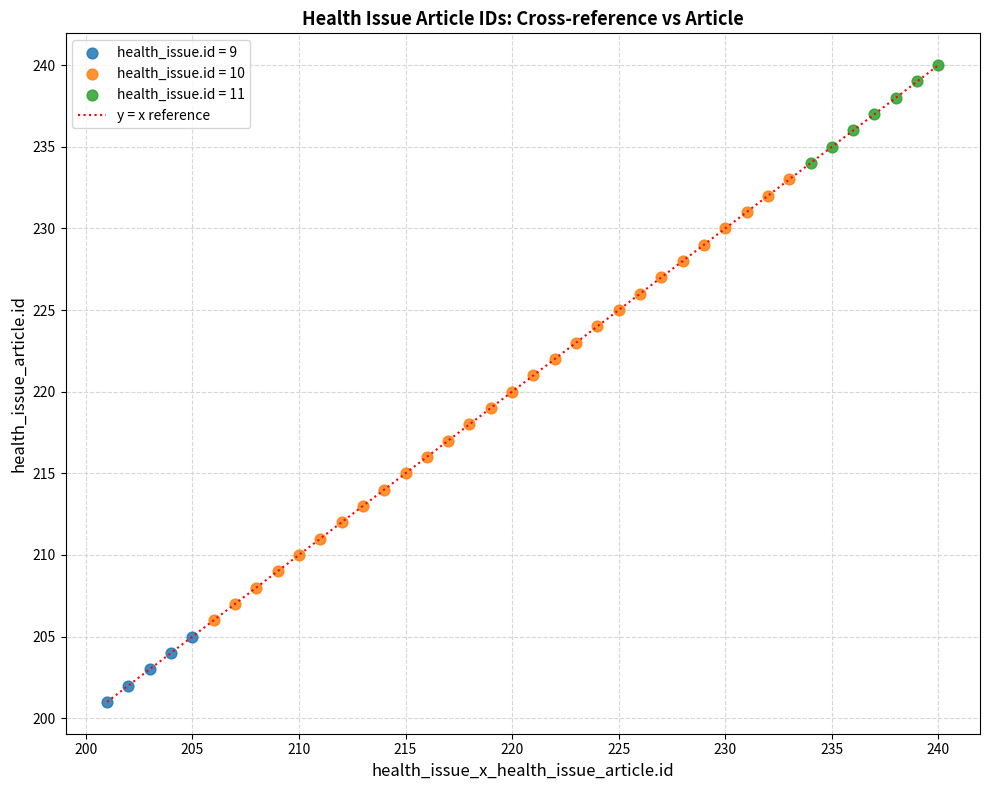

Which series contains the highest Y value?

health_issue.id = 11